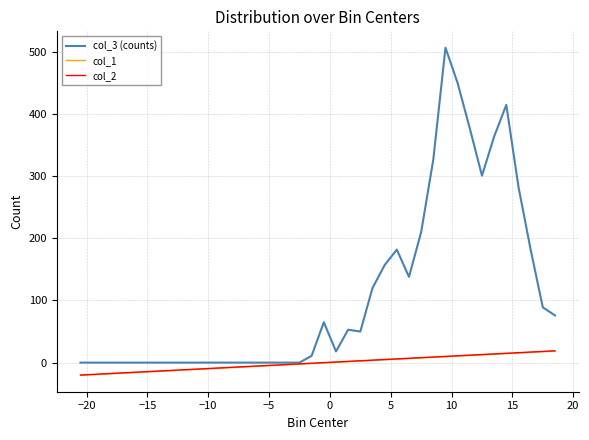

Which series has the largest total across all categories?

col_3 (counts)